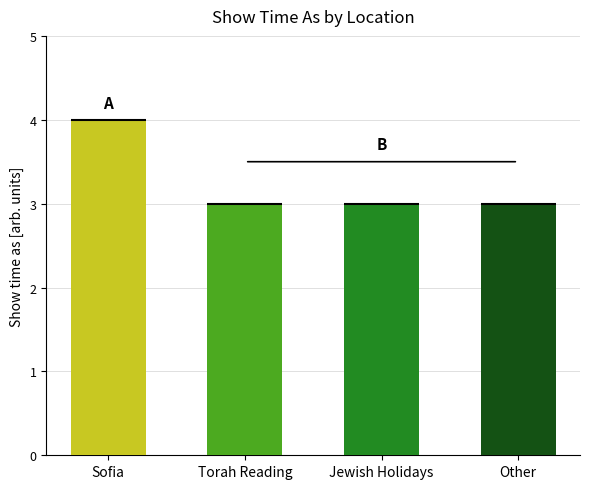

What is the smallest value displayed?

3